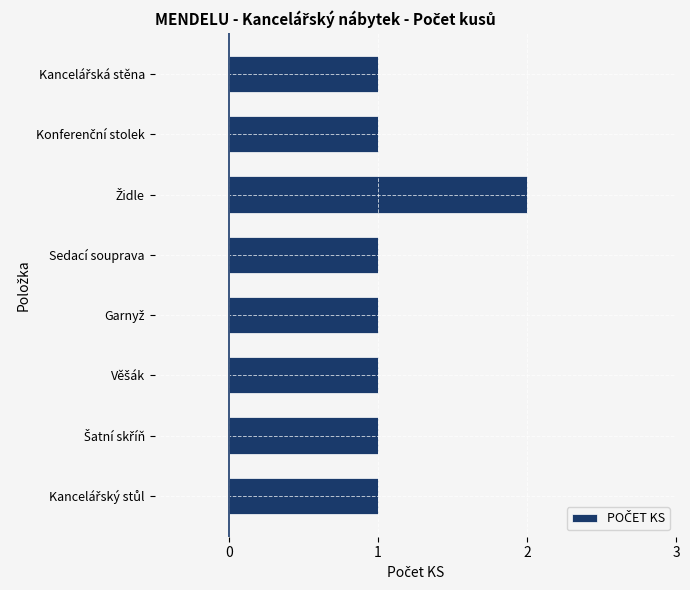

How many bars are there in total?

8